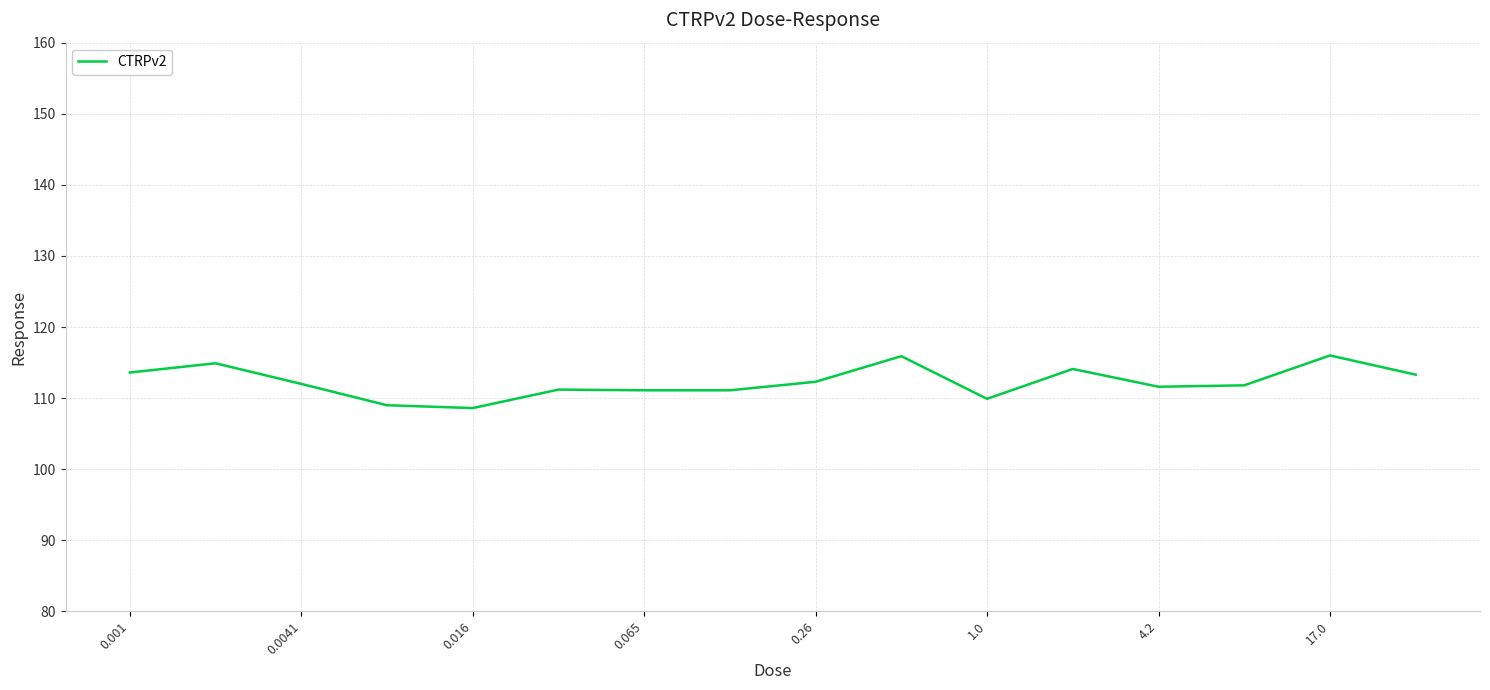

Does the chart display data point markers on the line(s)?

No